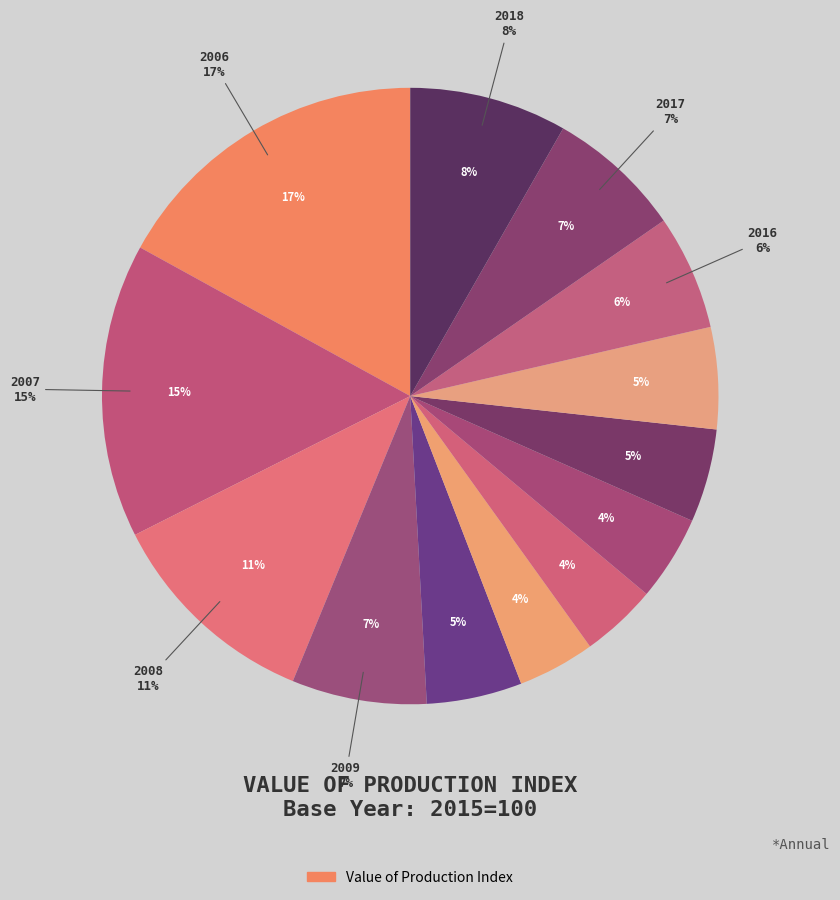

How many slices are in this pie chart?

13